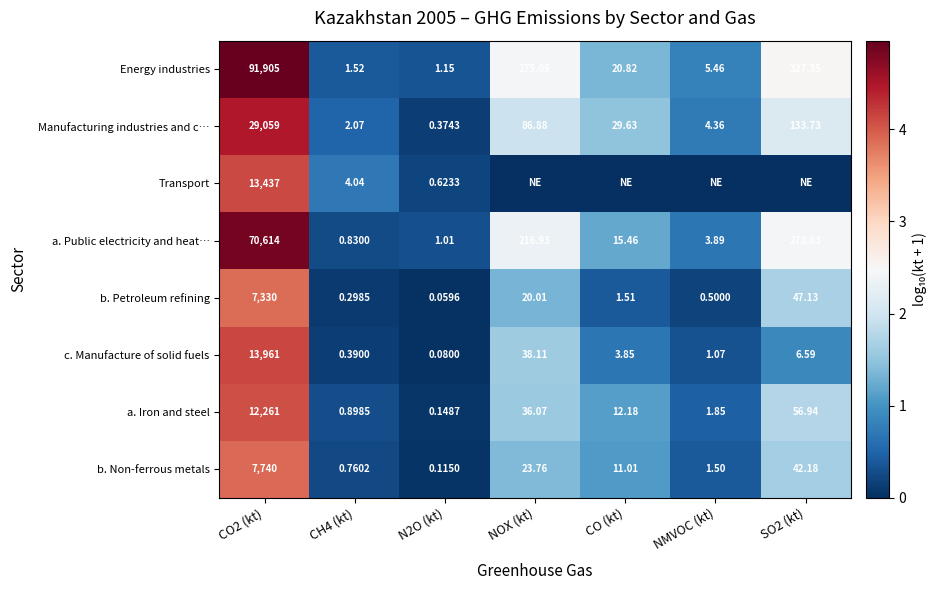

Rank the series at CO2 (kt) from lowest to highest value.

b. Petroleum refining, b. Non-ferrous metals, a. Iron and steel, Transport, c. Manufacture of solid fuels, Manufacturing industries and c…, a. Public electricity and heat…, Energy industries